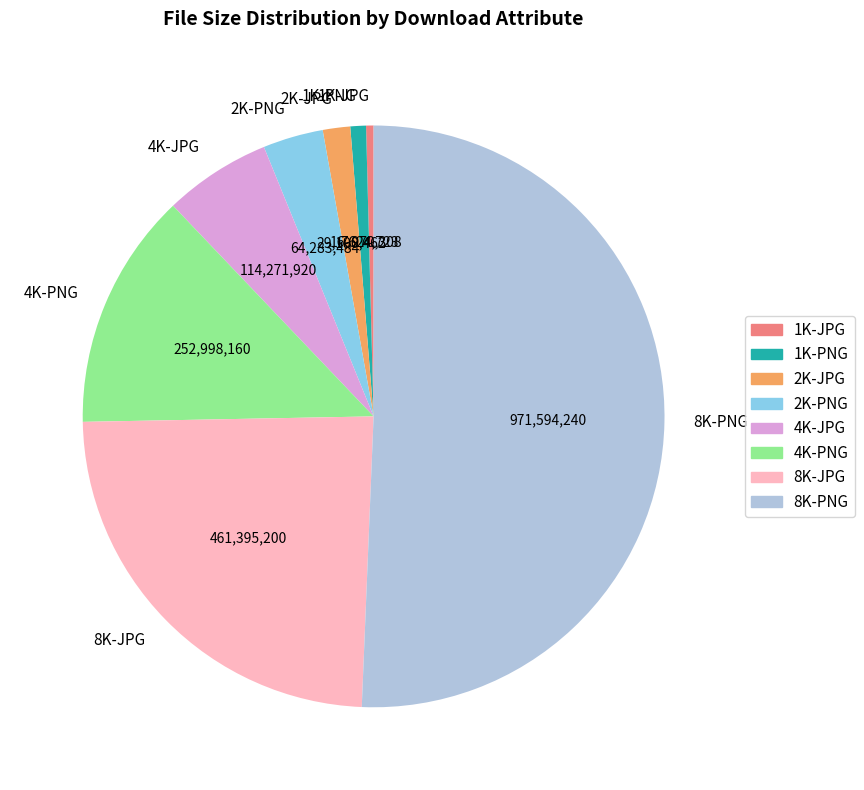

Is it true that 1K-JPG is 0% of the pie?

True